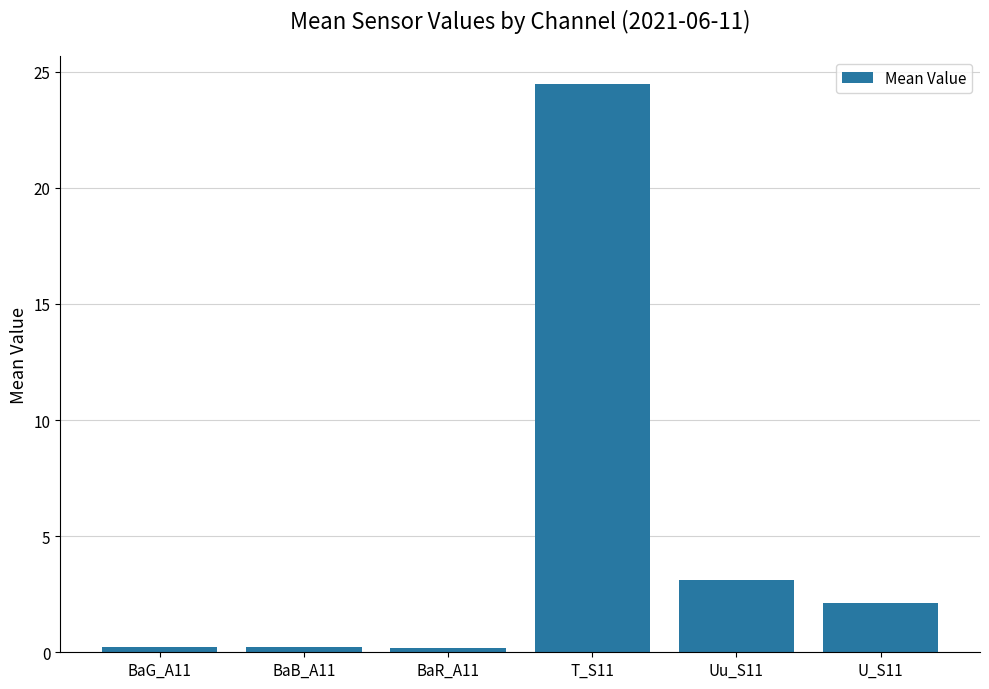

What position from the right is T_S11?

3